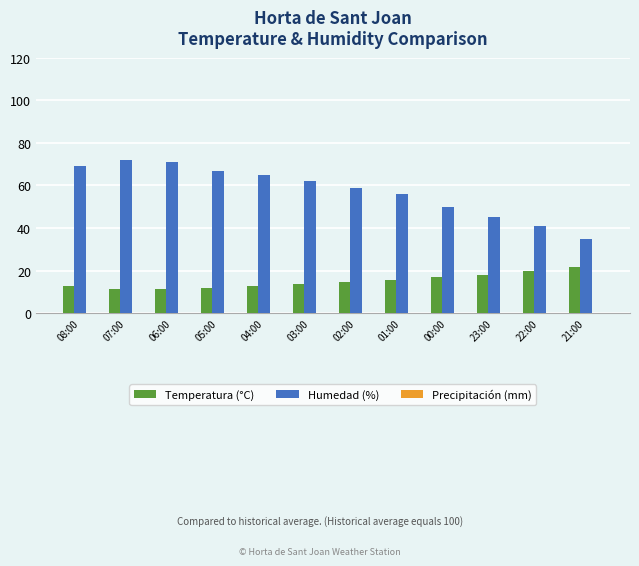

What is the minimum value shown in the chart?

11.2